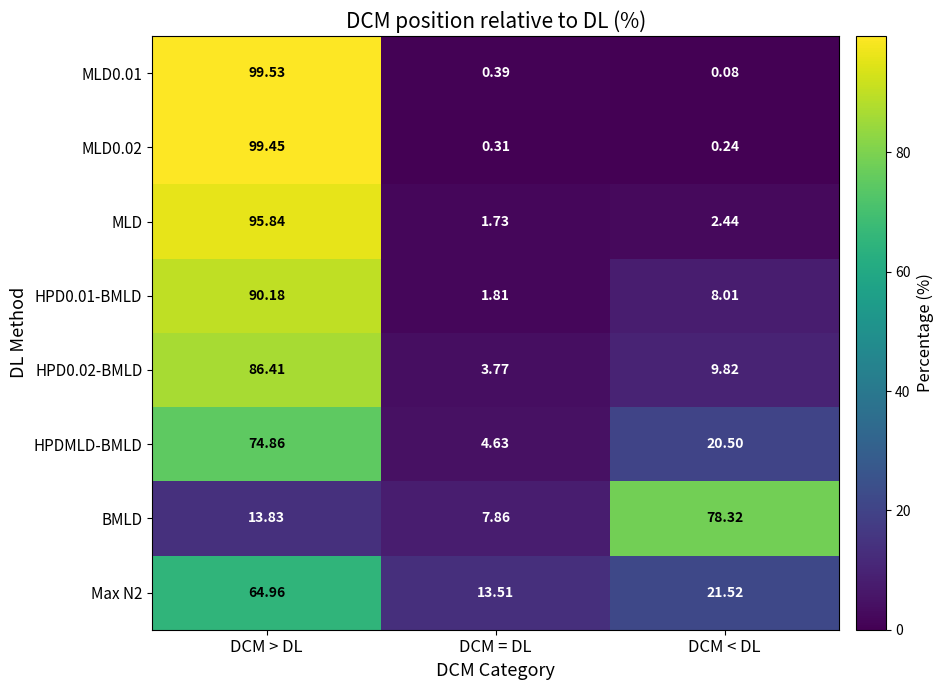

Which series changed the most between DCM = DL and DCM < DL?

BMLD